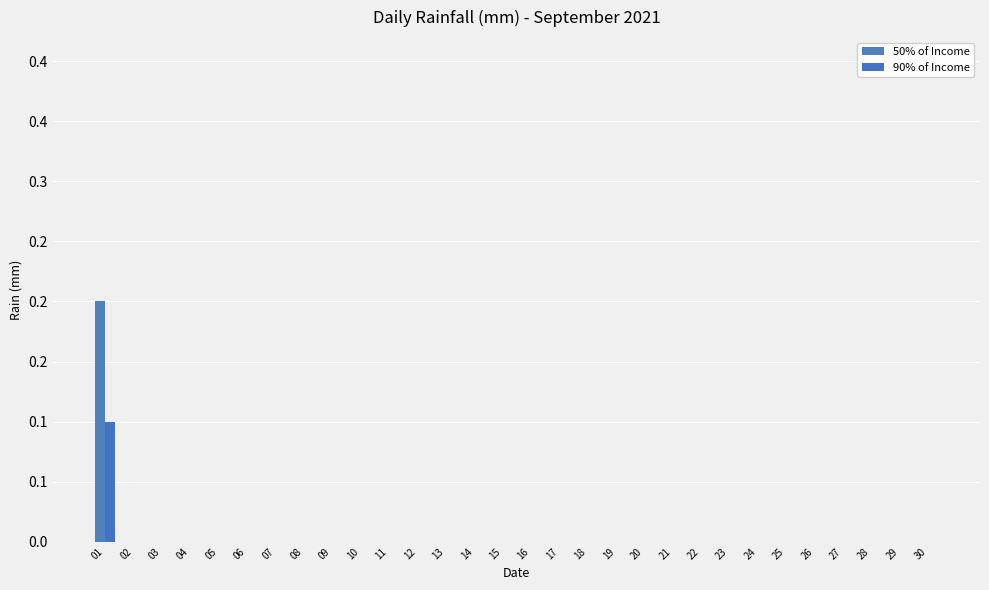

What is the difference between the maximum and minimum values in the 50% of Income series?

0.2